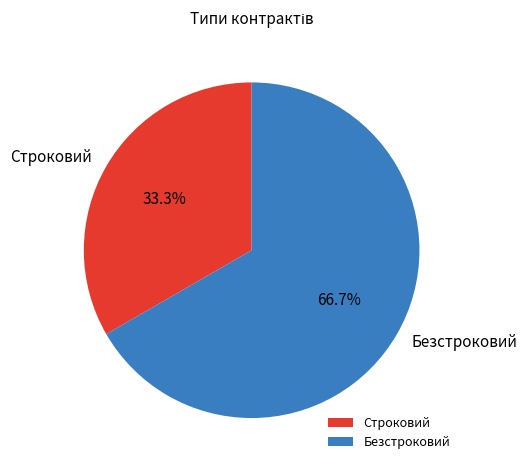

Rank the categories by value from lowest to highest.

Строковий, Безстроковий